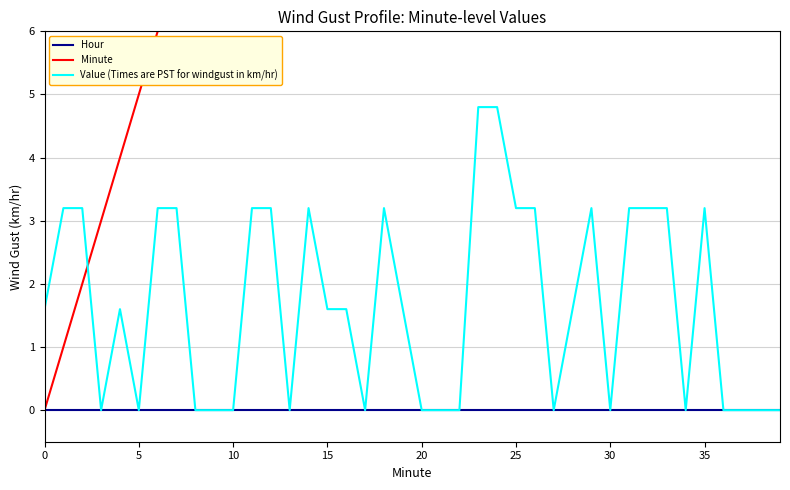

Is the value of Value (Times are PST for windgust in km/hr) at 27 greater than the value of Minute at 24?

No